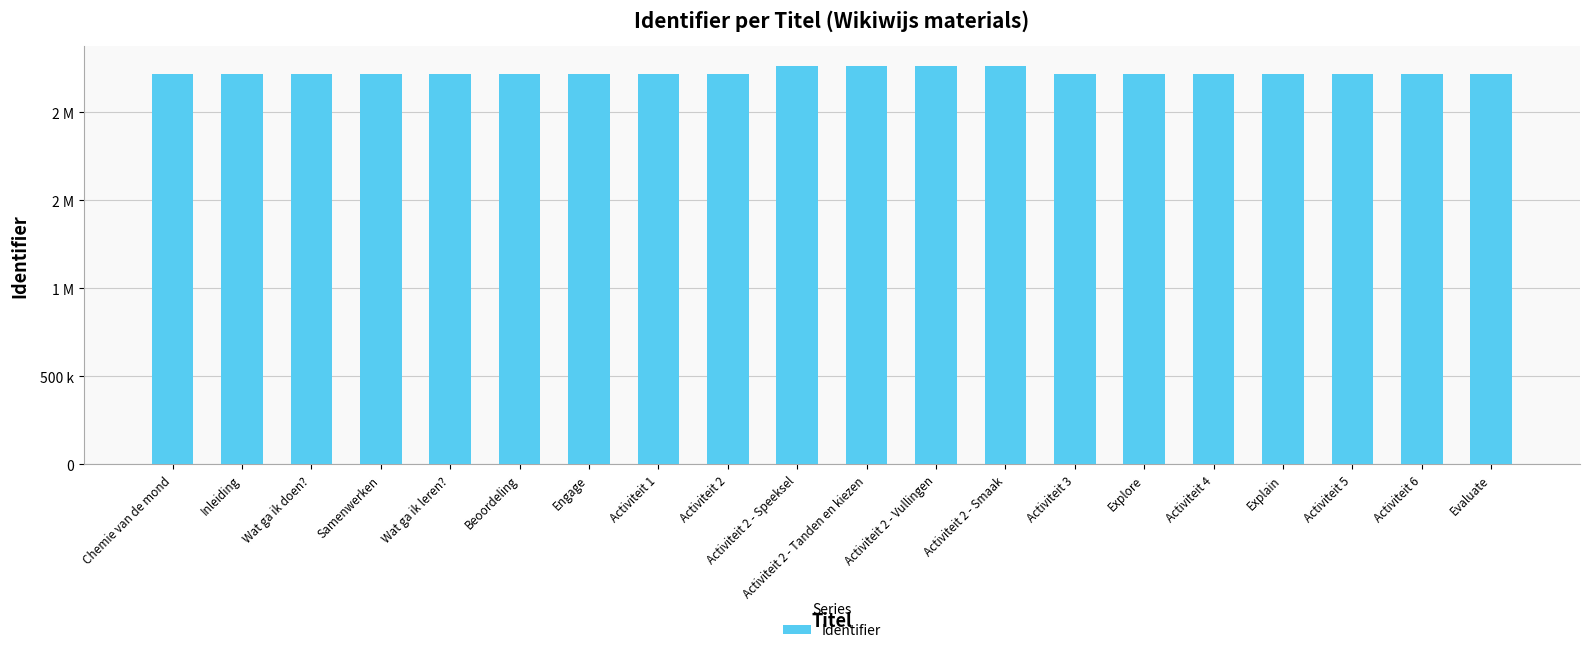

Where does the data first go above 2215320?

Activiteit 2 - Speeksel